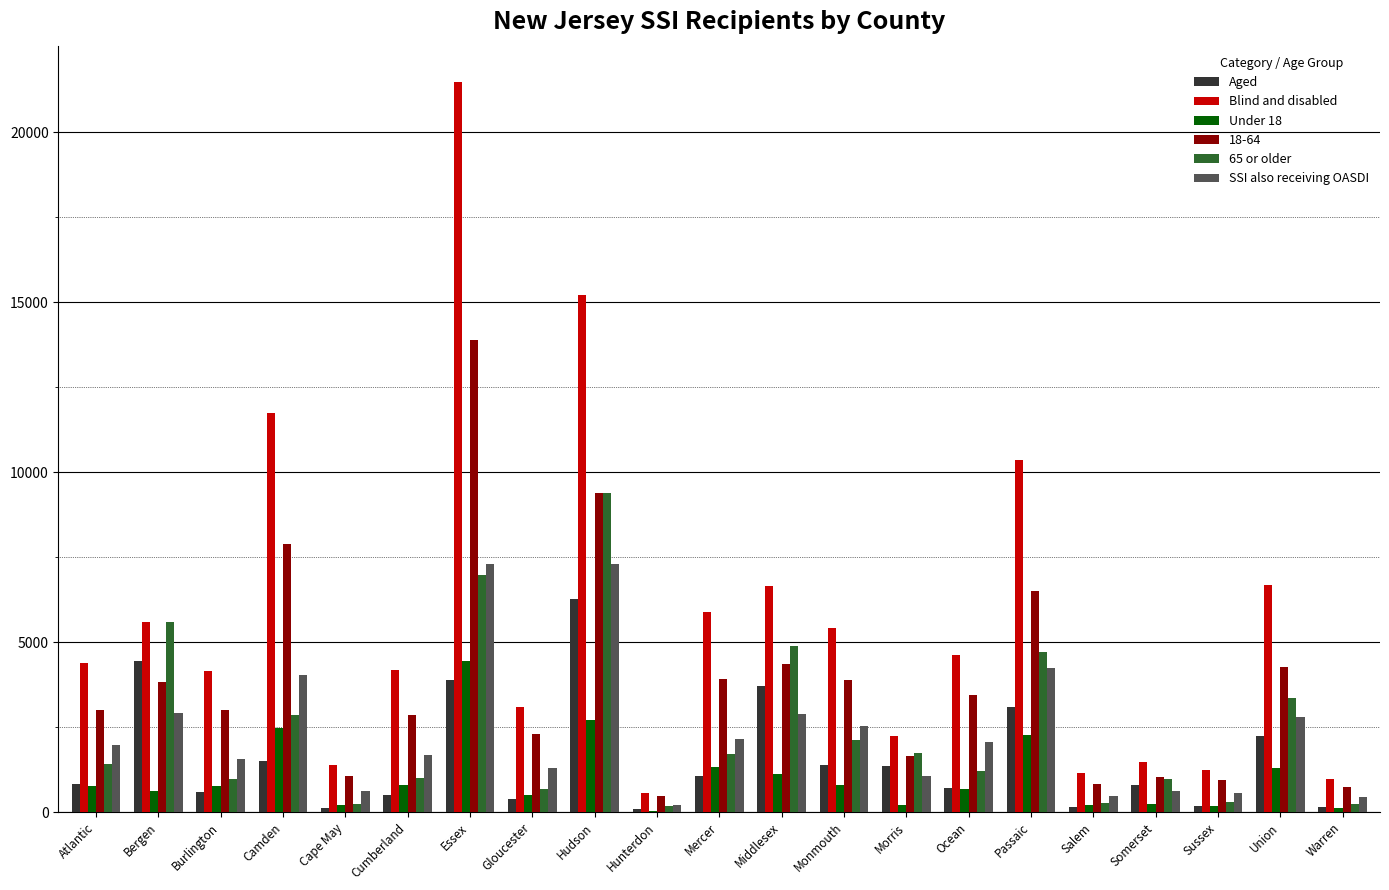

What is the sum of all Aged values?

33531